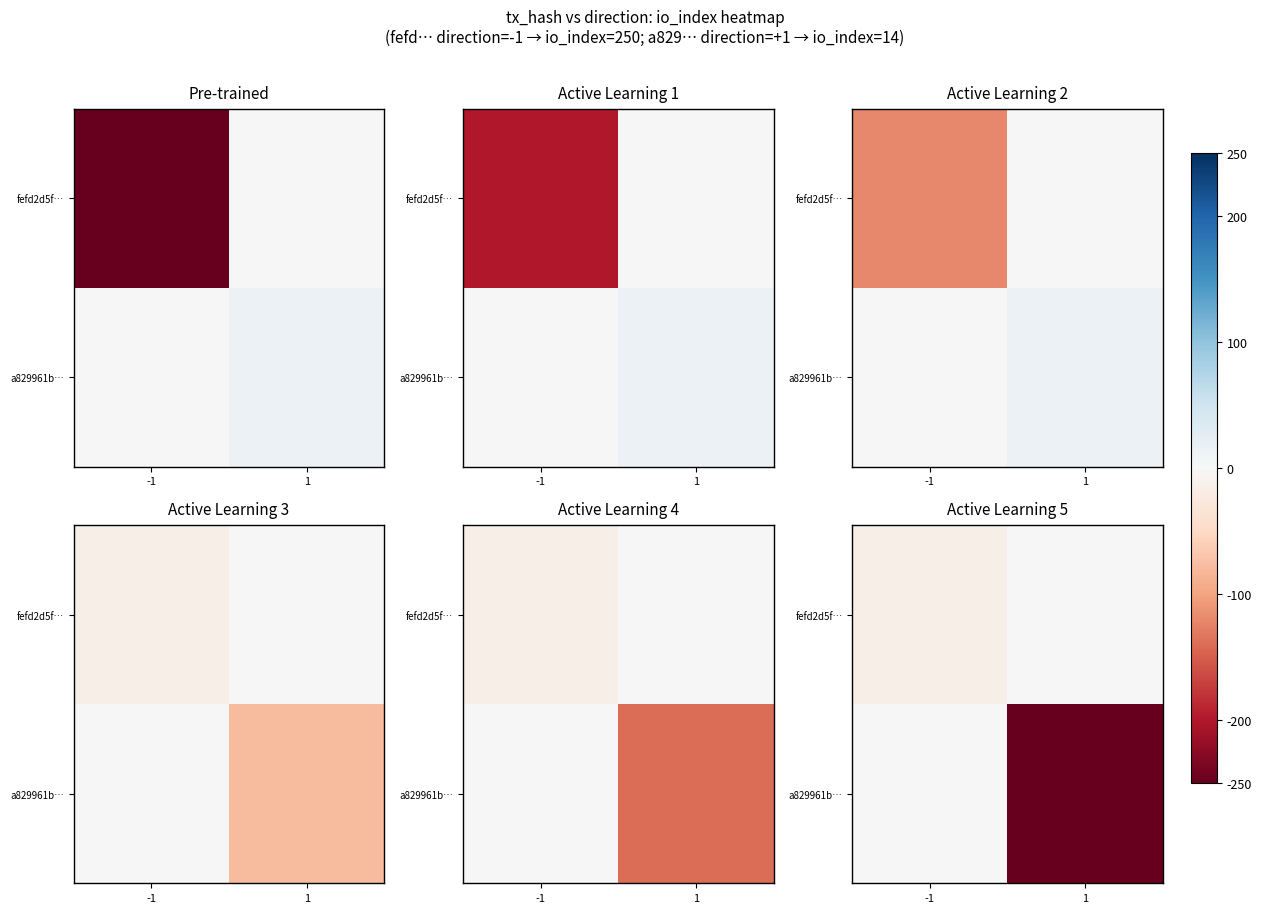

How many series are shown in this chart?

2